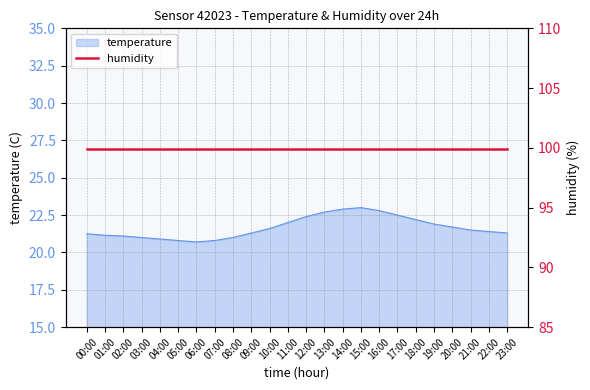

Read the value at 10:00.

21.6